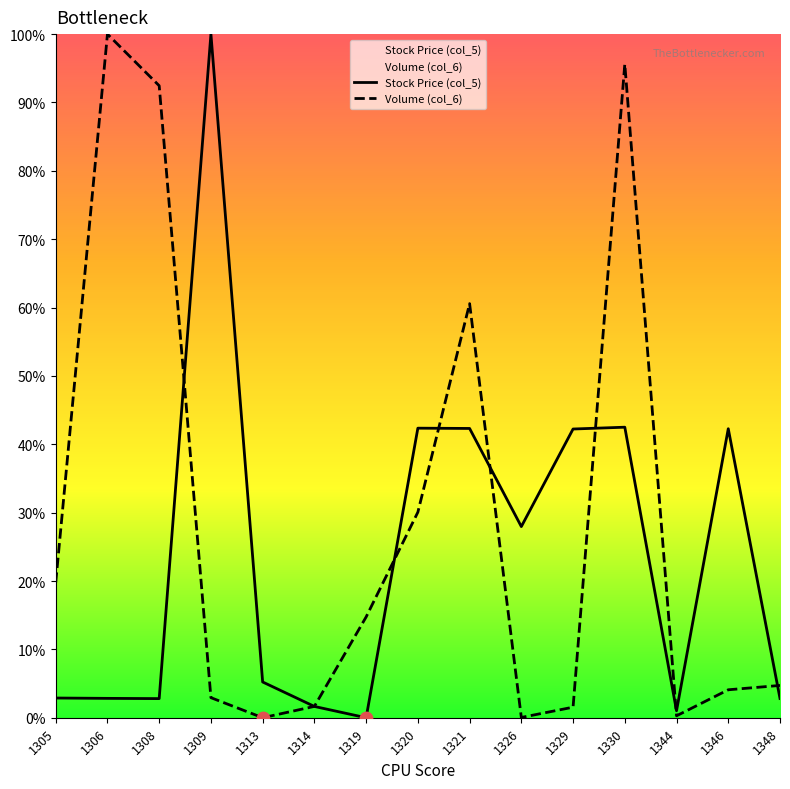

What are all the series names shown in the legend?

Stock Price (col_5), Volume (col_6)